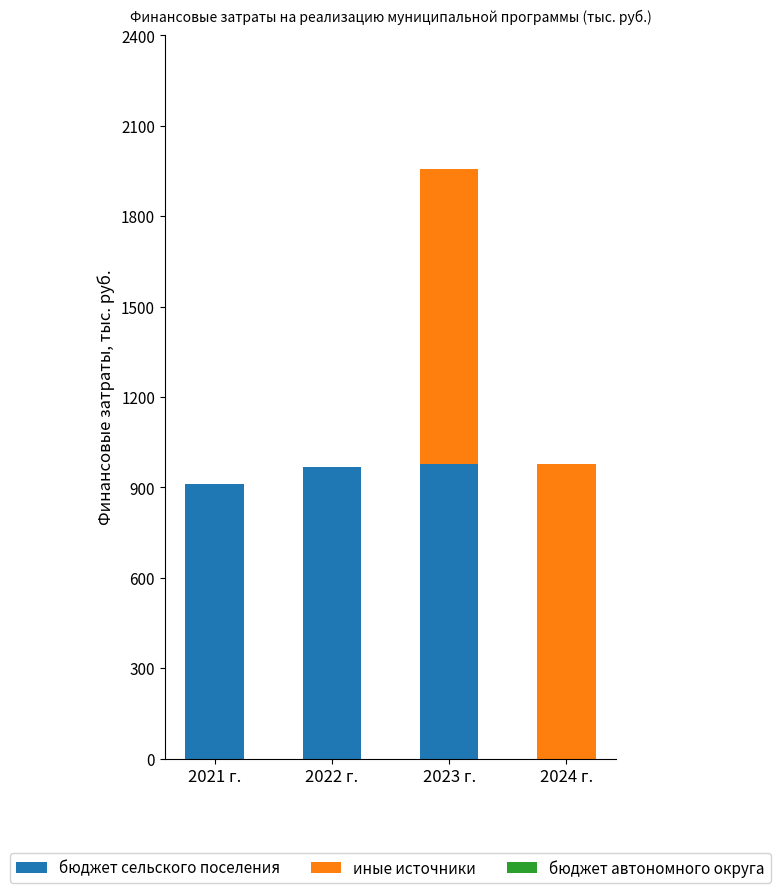

What is the sum of all бюджет сельского поселения values?

2858.6